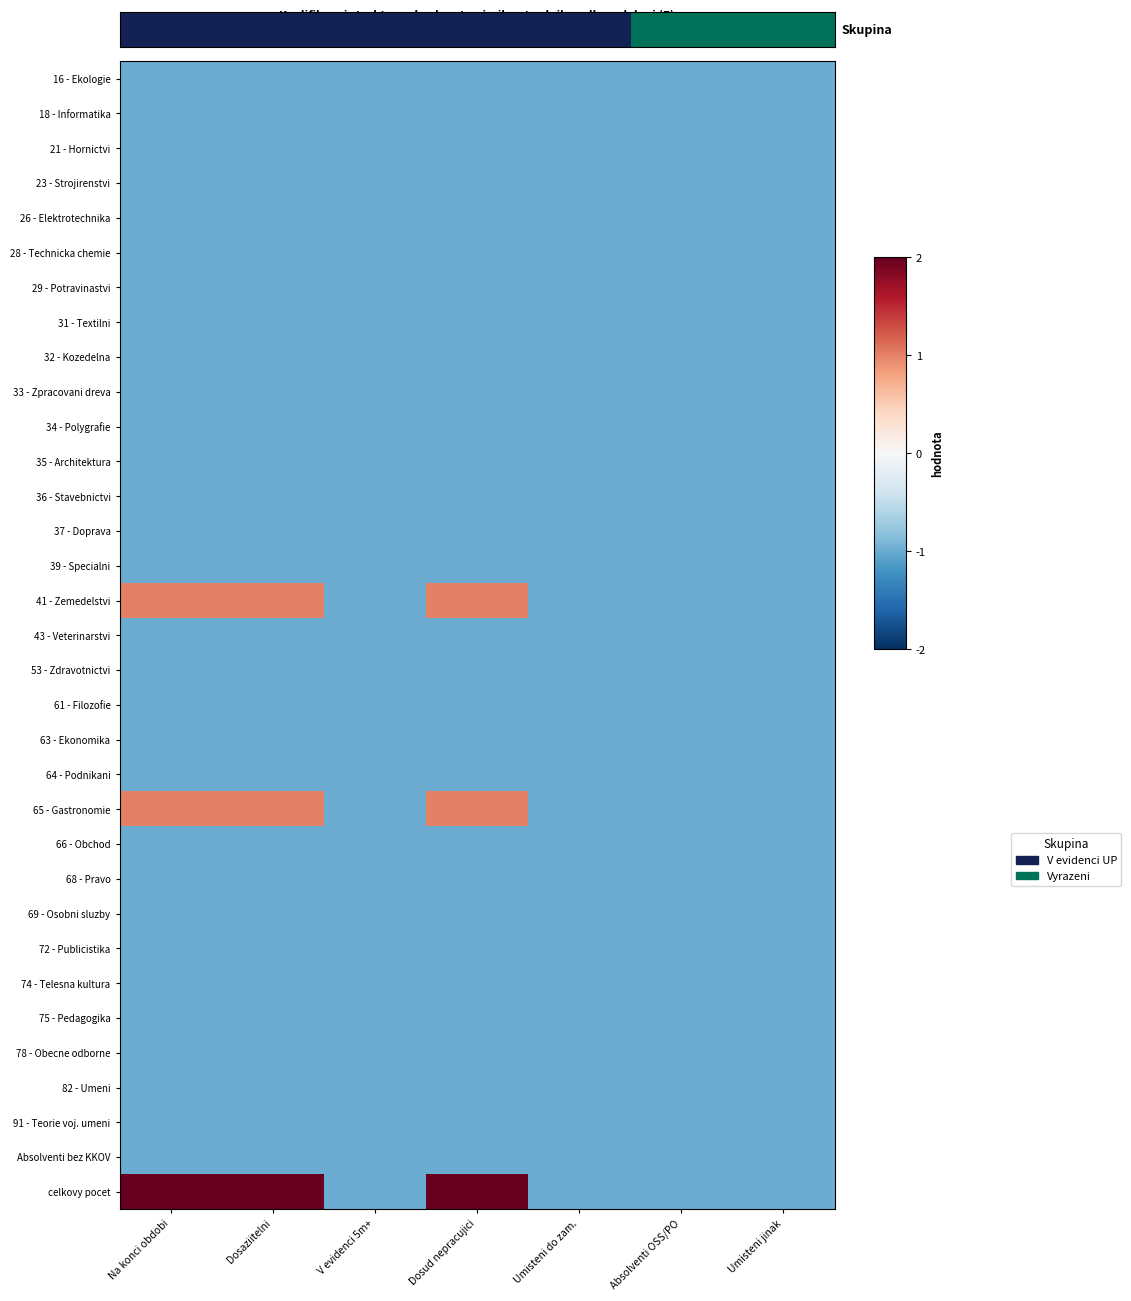

What is the smallest value displayed?

-1